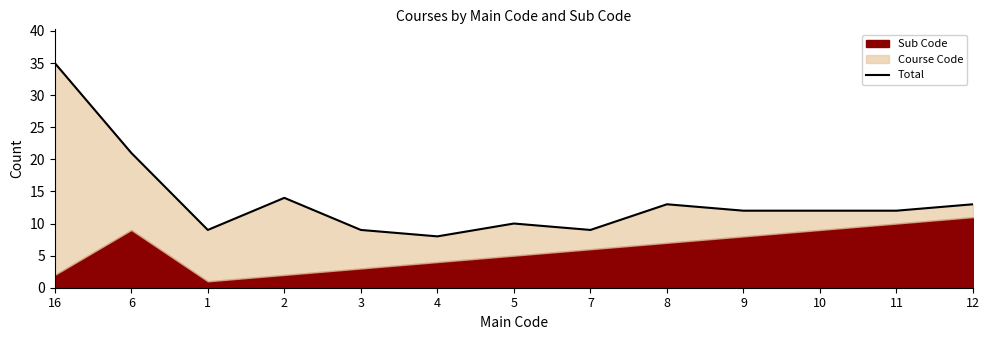

What is the sum of all values?

177